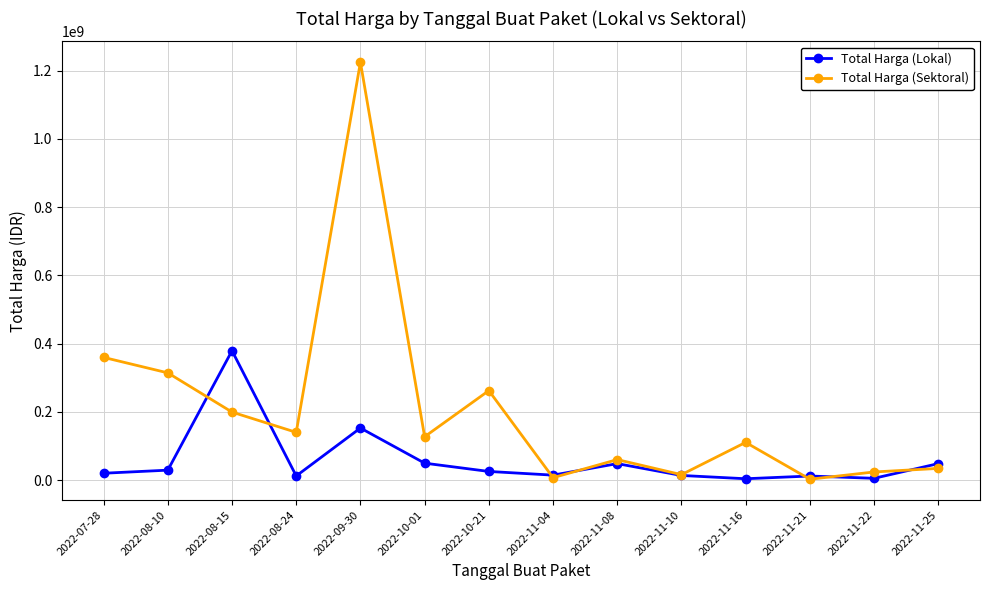

At which label does Total Harga (Sektoral) first exceed 127000000?

2022-07-28